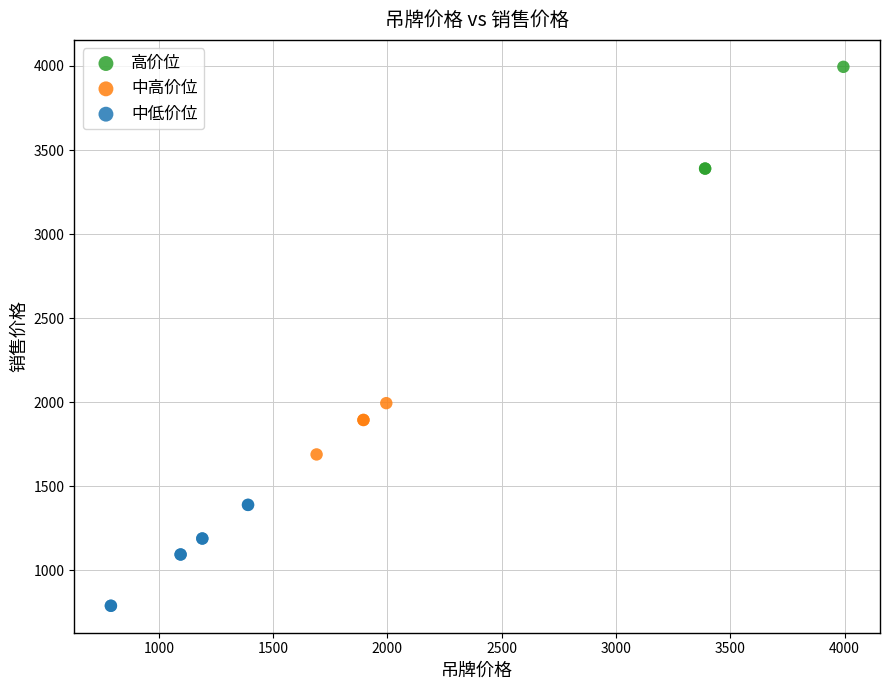

Which series contains the lowest Y value?

中低价位